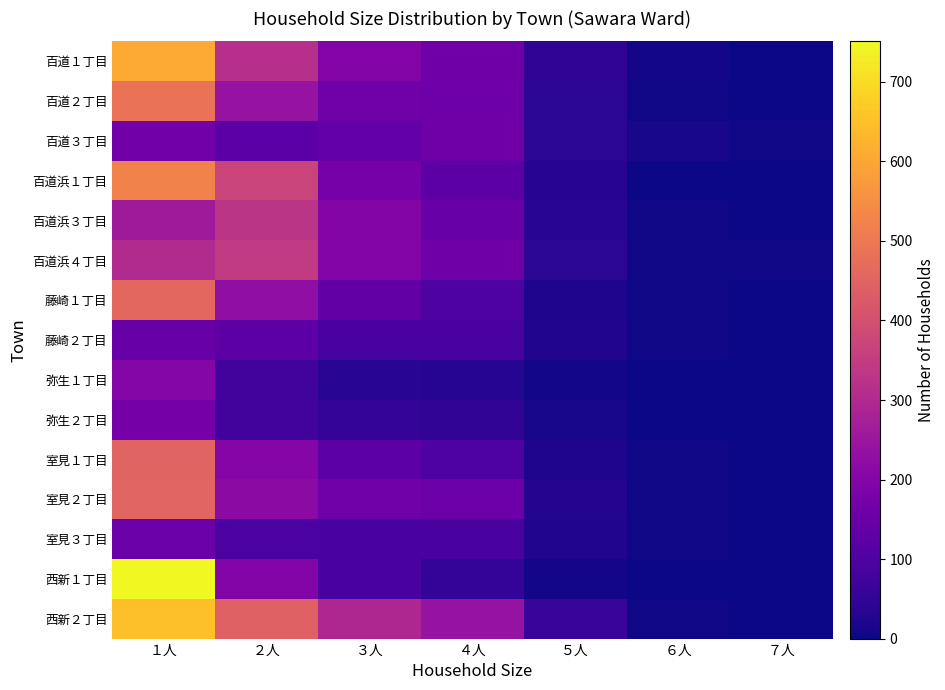

What is the maximum value shown in the chart?

751